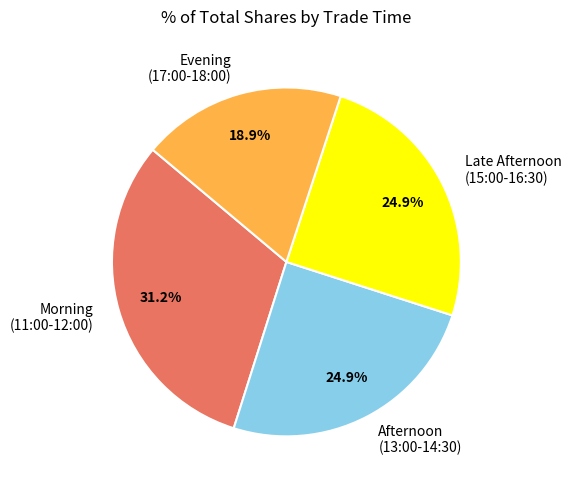

Combined, do Late Afternoon (15:00-16:30) and Evening (17:00-18:00) account for over 50%?

No